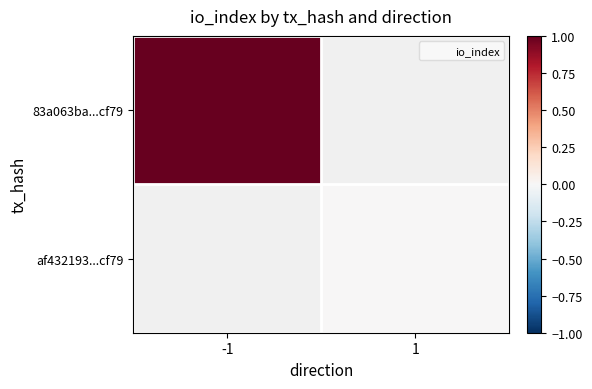

At which label is 83a063ba...cf79 closest to 1?

-1